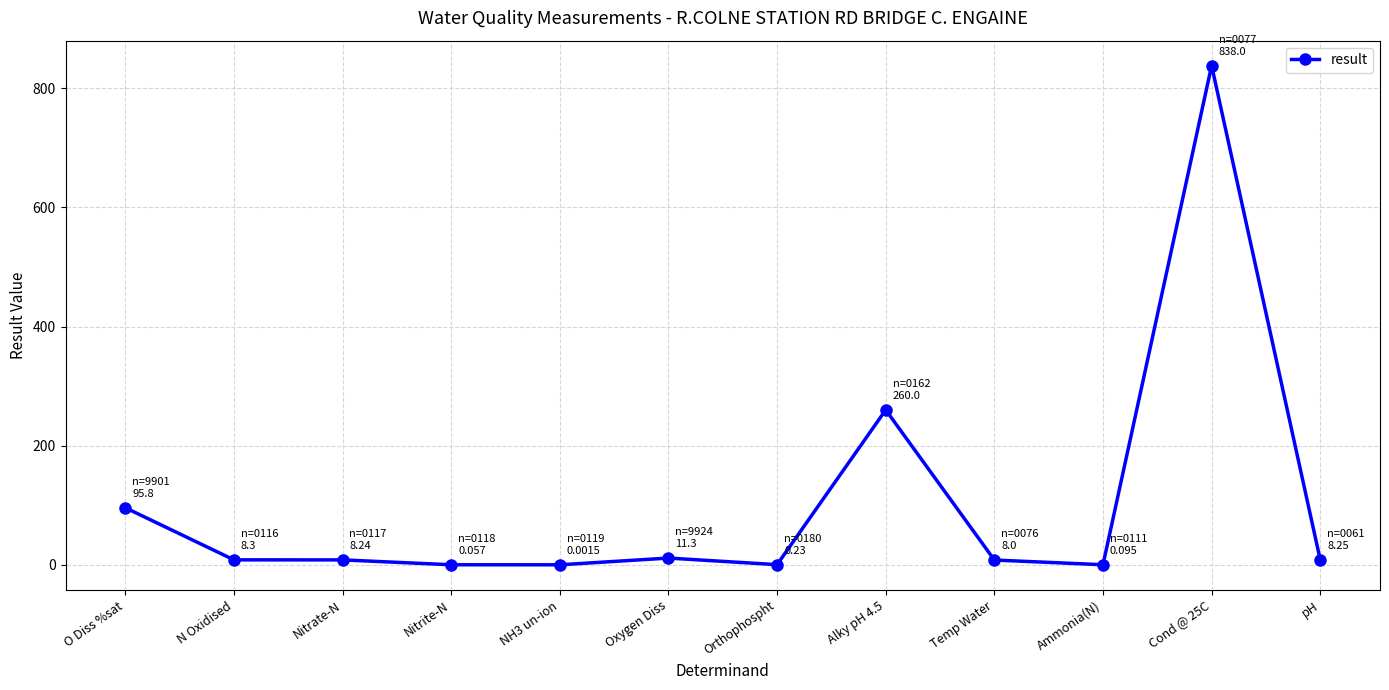

What is the label of the 5th point from the left?

NH3 un-ion